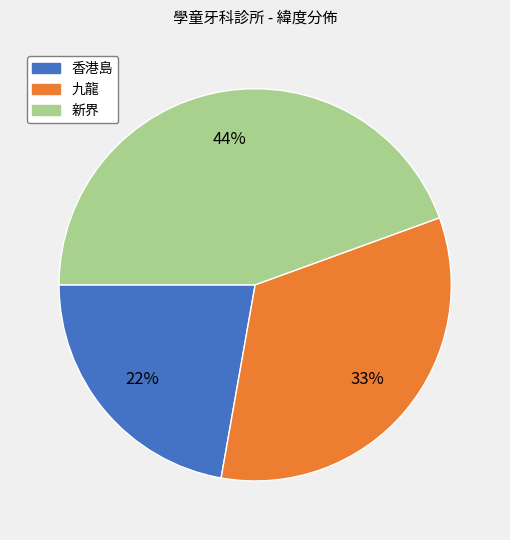

Does any single category account for the majority?

No